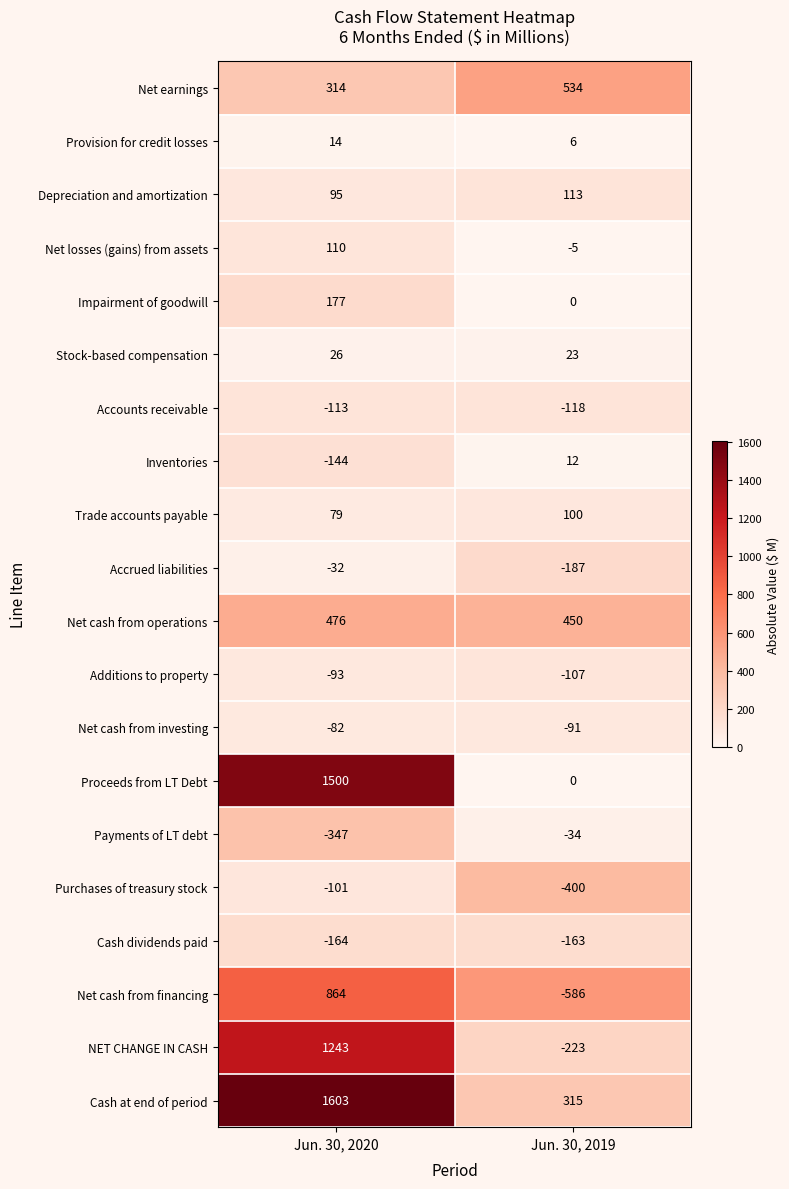

What is the sum of all Net cash from investing values?

-173